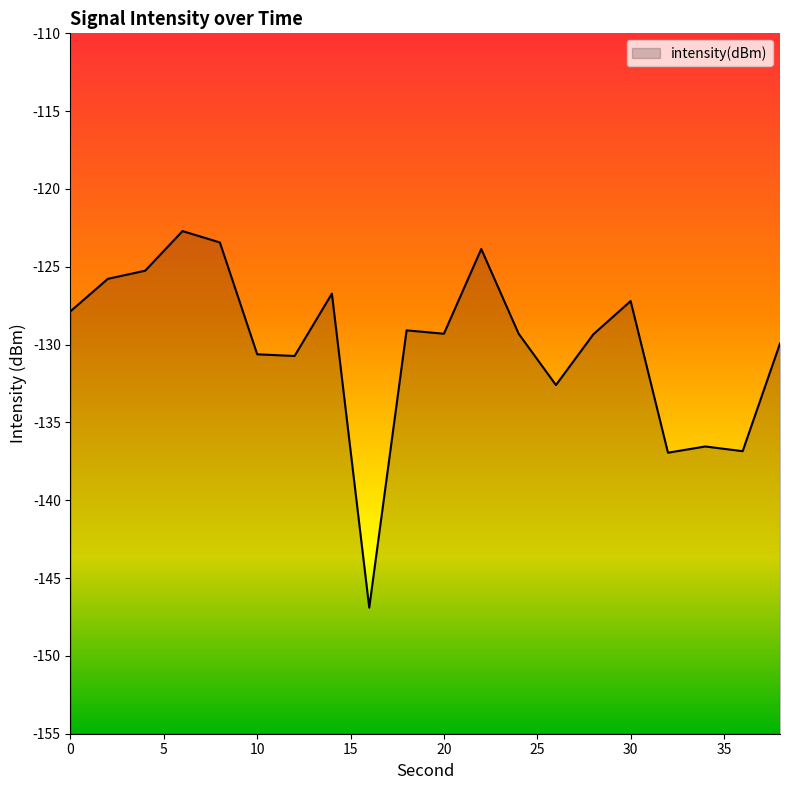

What is the change in value from 8 to 10?

-7.2